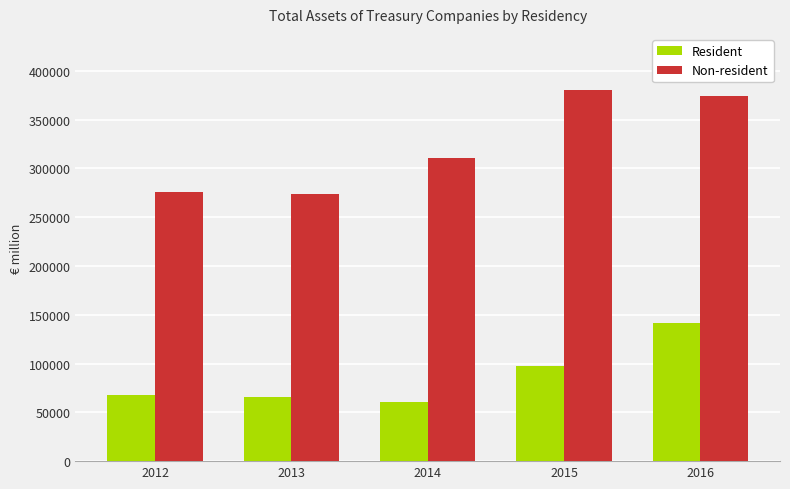

How many bars are there in each group?

2